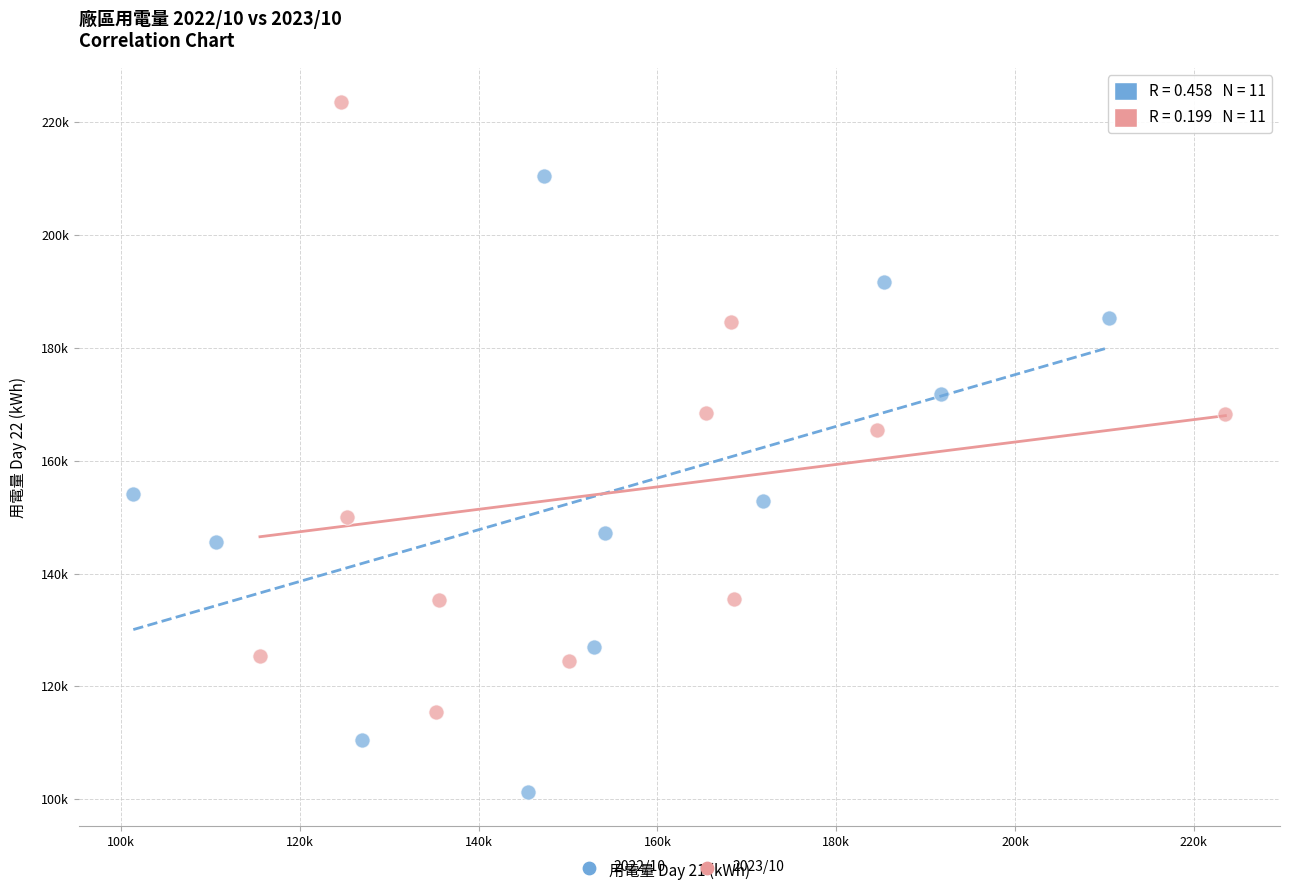

Which series has the widest spread of Y values?

2022/10